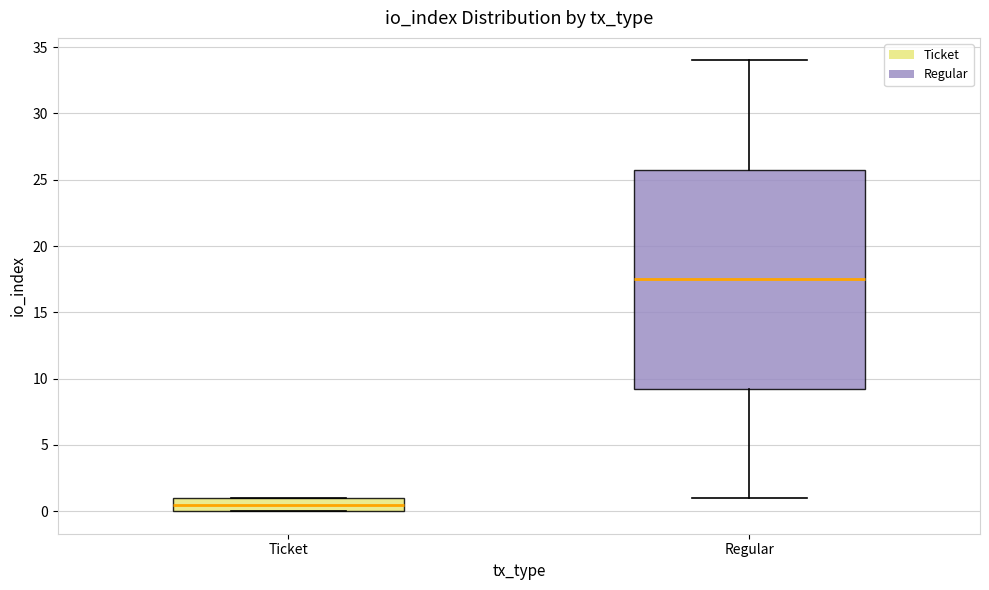

Comparing the boxes themselves (not the whiskers), which one is the tallest?

Regular